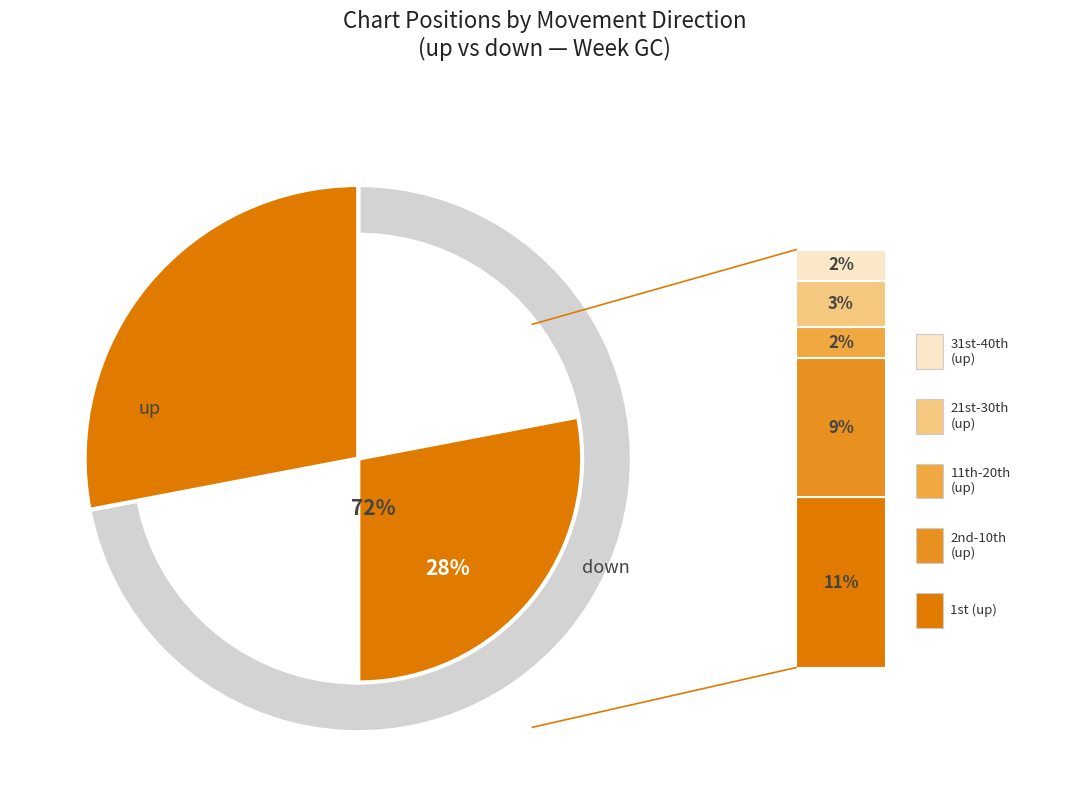

Is down the majority of the pie?

No